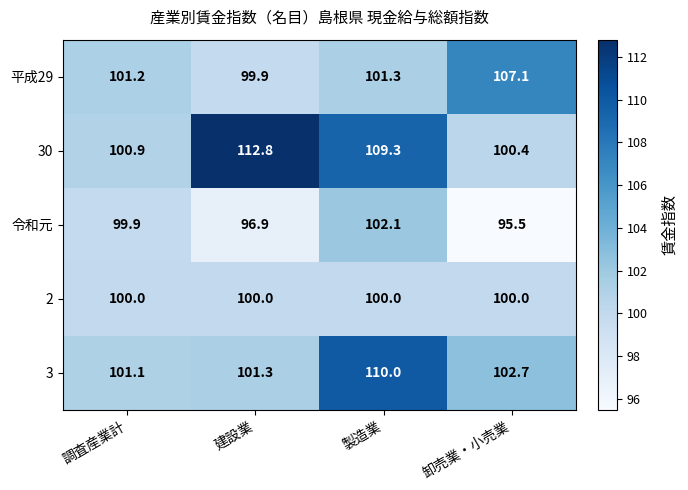

Between 調査産業計 and 建設業, which series saw the biggest shift?

30